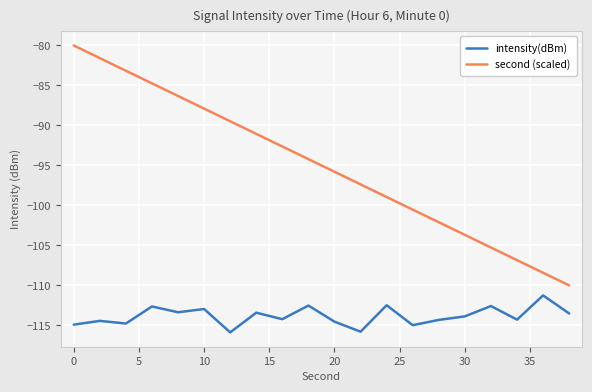

Which series has the widest spread of values?

second (scaled)